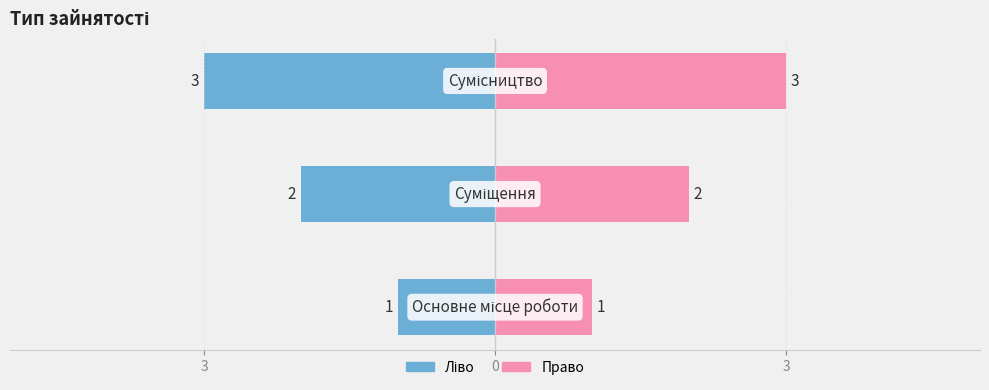

Does the chart contain stacked bars?

No